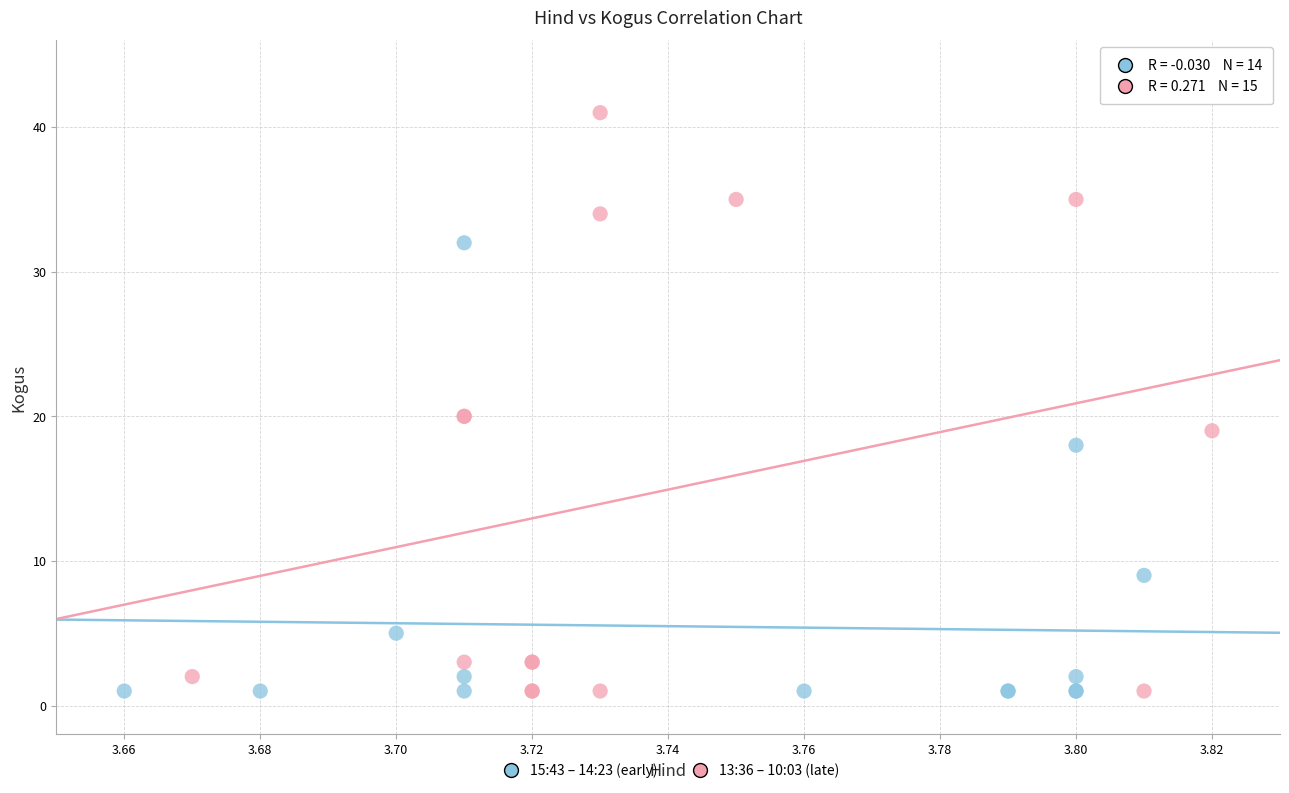

Which series contains the highest Y value?

13:36 – 10:03 (late)